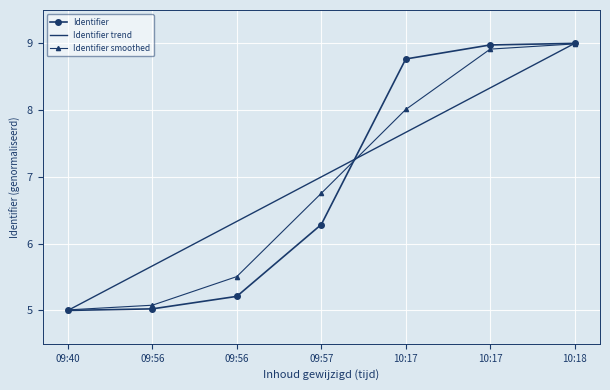

At which category is the sum across all series the highest?

10:18